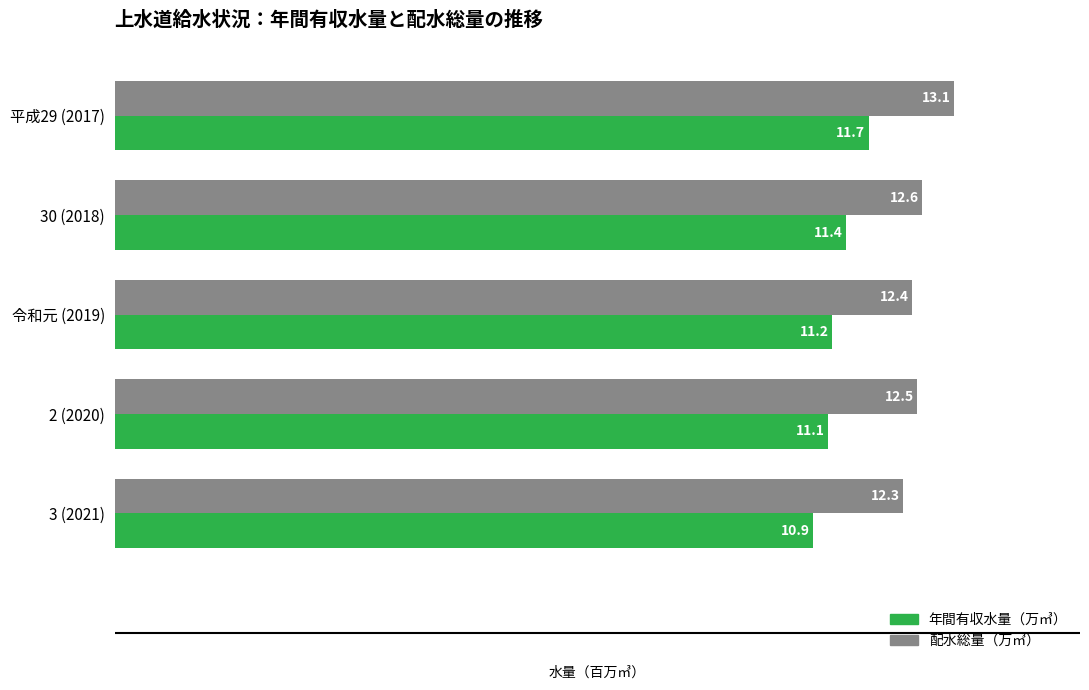

At which category does the chart reach its minimum across all series?

3 (2021)